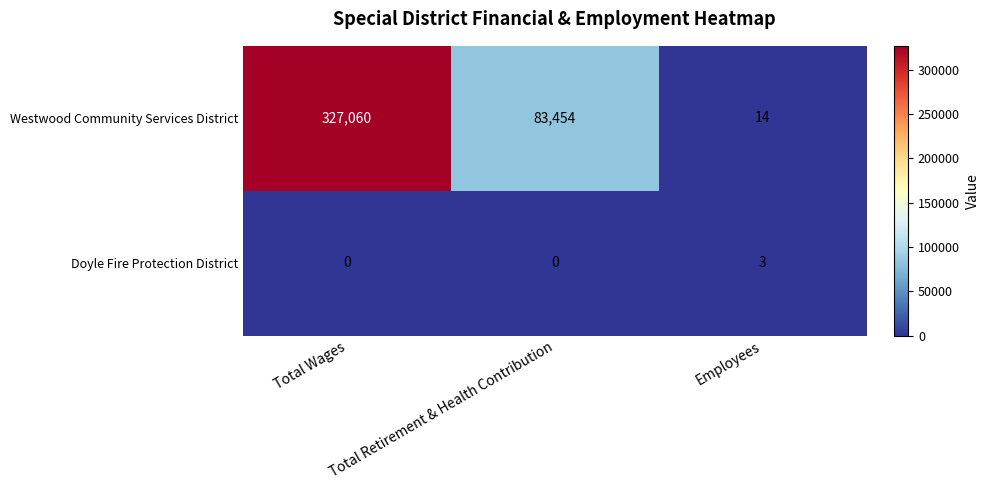

At how many categories does at least one series exceed 198234?

1